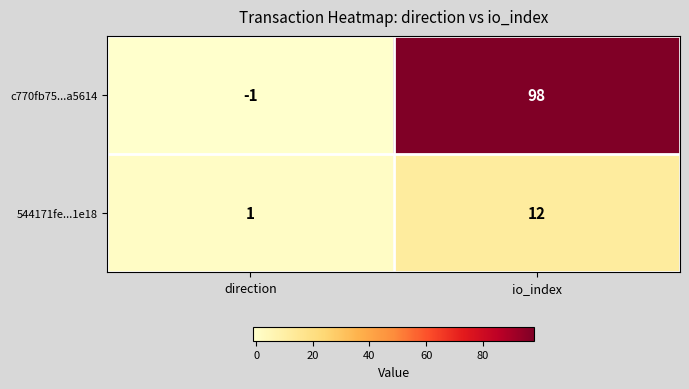

Reading left to right, transcribe all the data shown in this chart.

c770fb75...a5614: -1	98
544171fe...1e18: 1	12